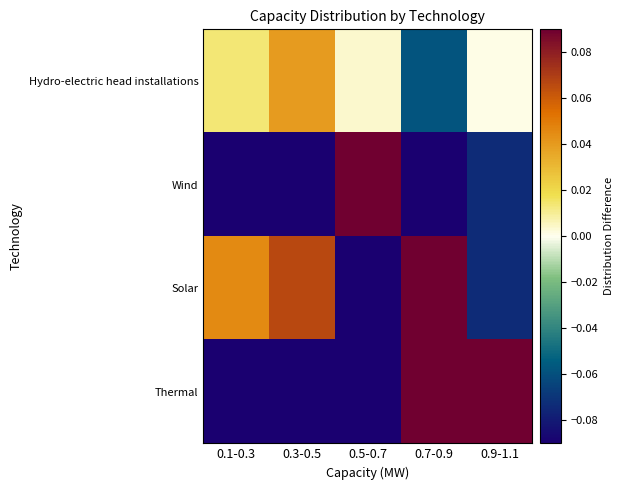

What is the difference between the highest and lowest values at 0.5-0.7?

0.8